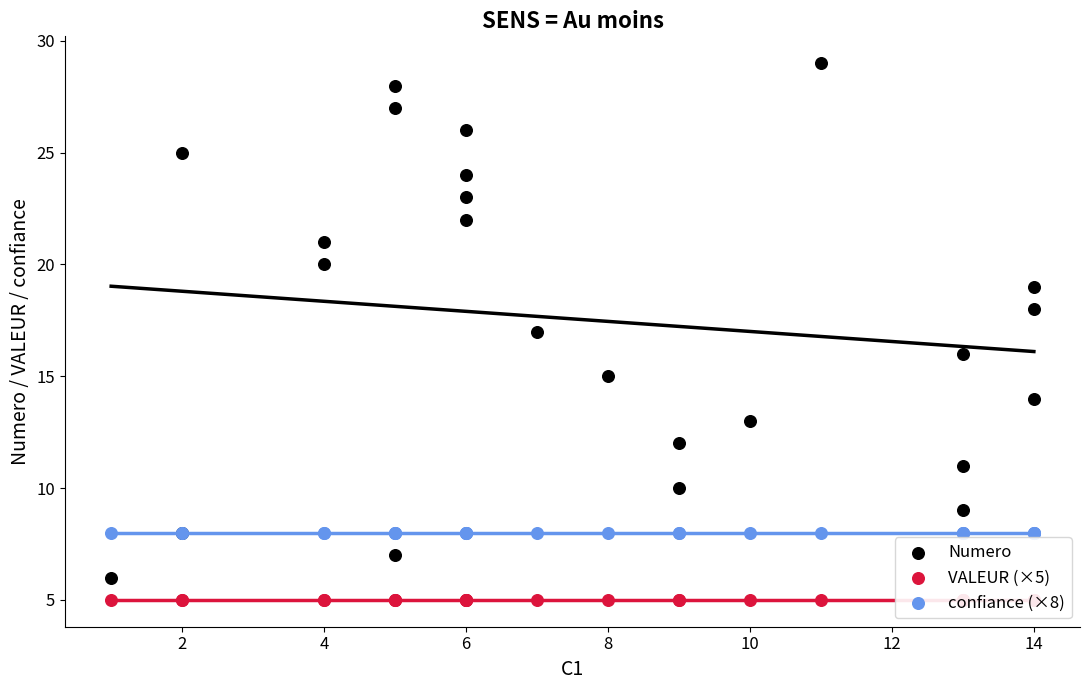

Which series reaches the maximum Y coordinate?

Numero